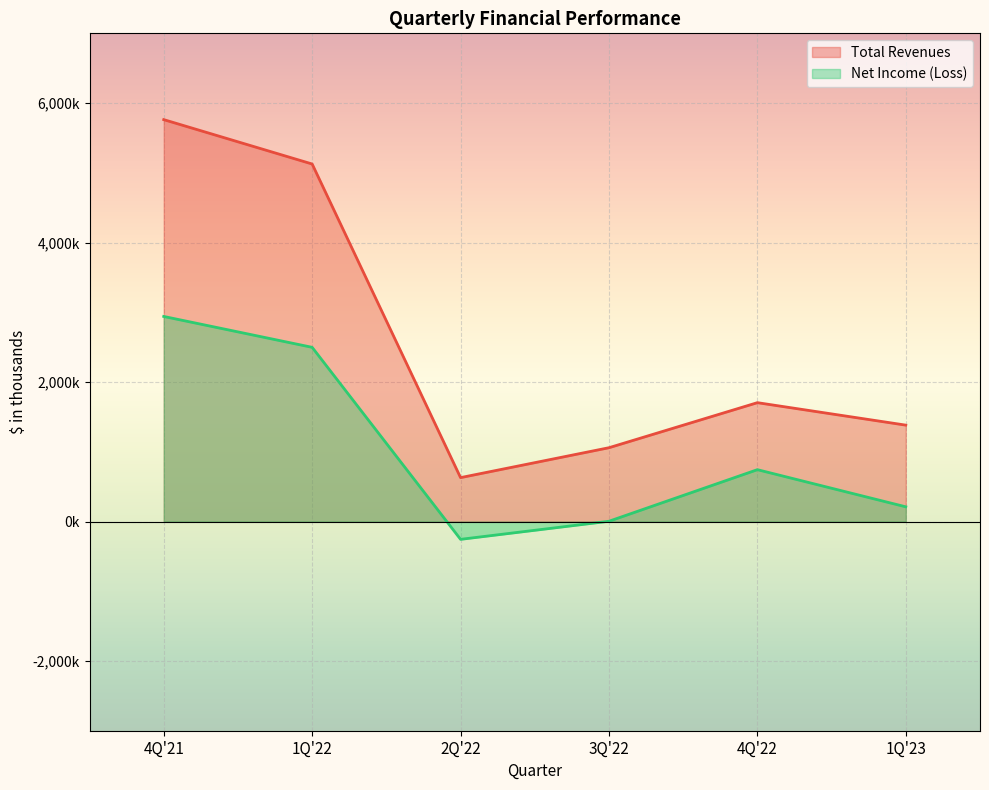

At which category is the sum across all series the highest?

4Q'21